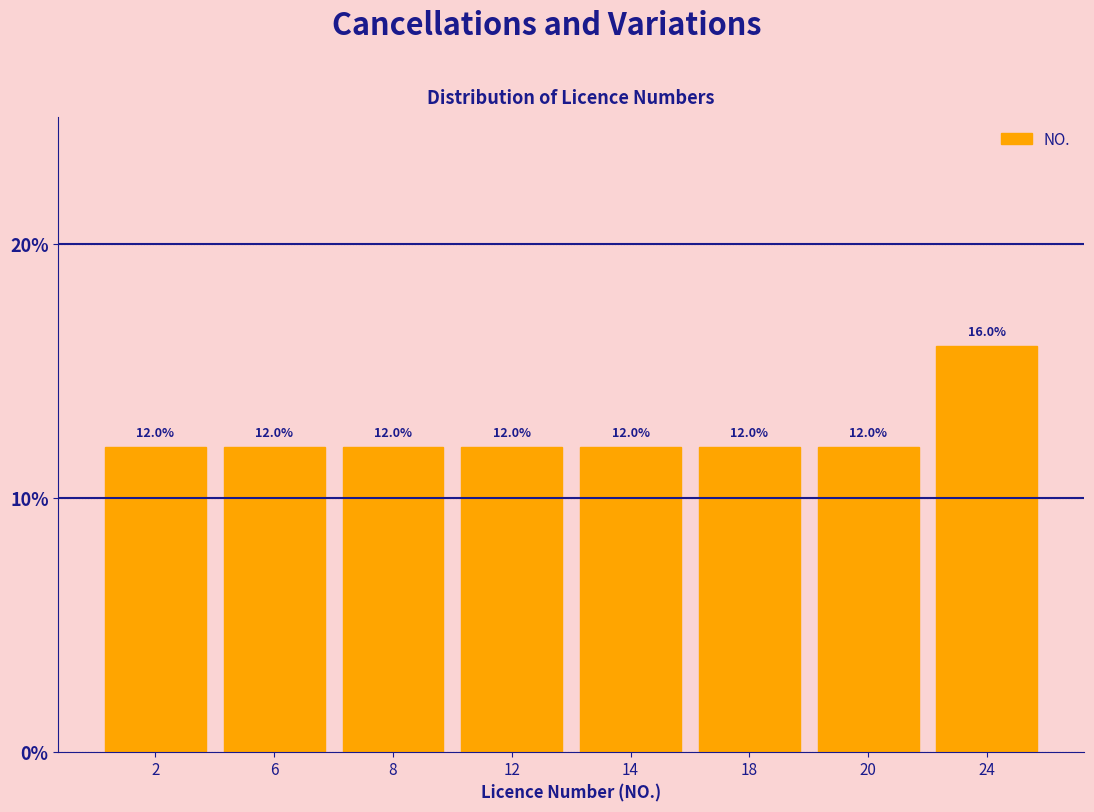

Reading left to right, list all the values displayed in this chart.

2=12	6=12	8=12	12=12	14=12	18=12	20=12	24=16